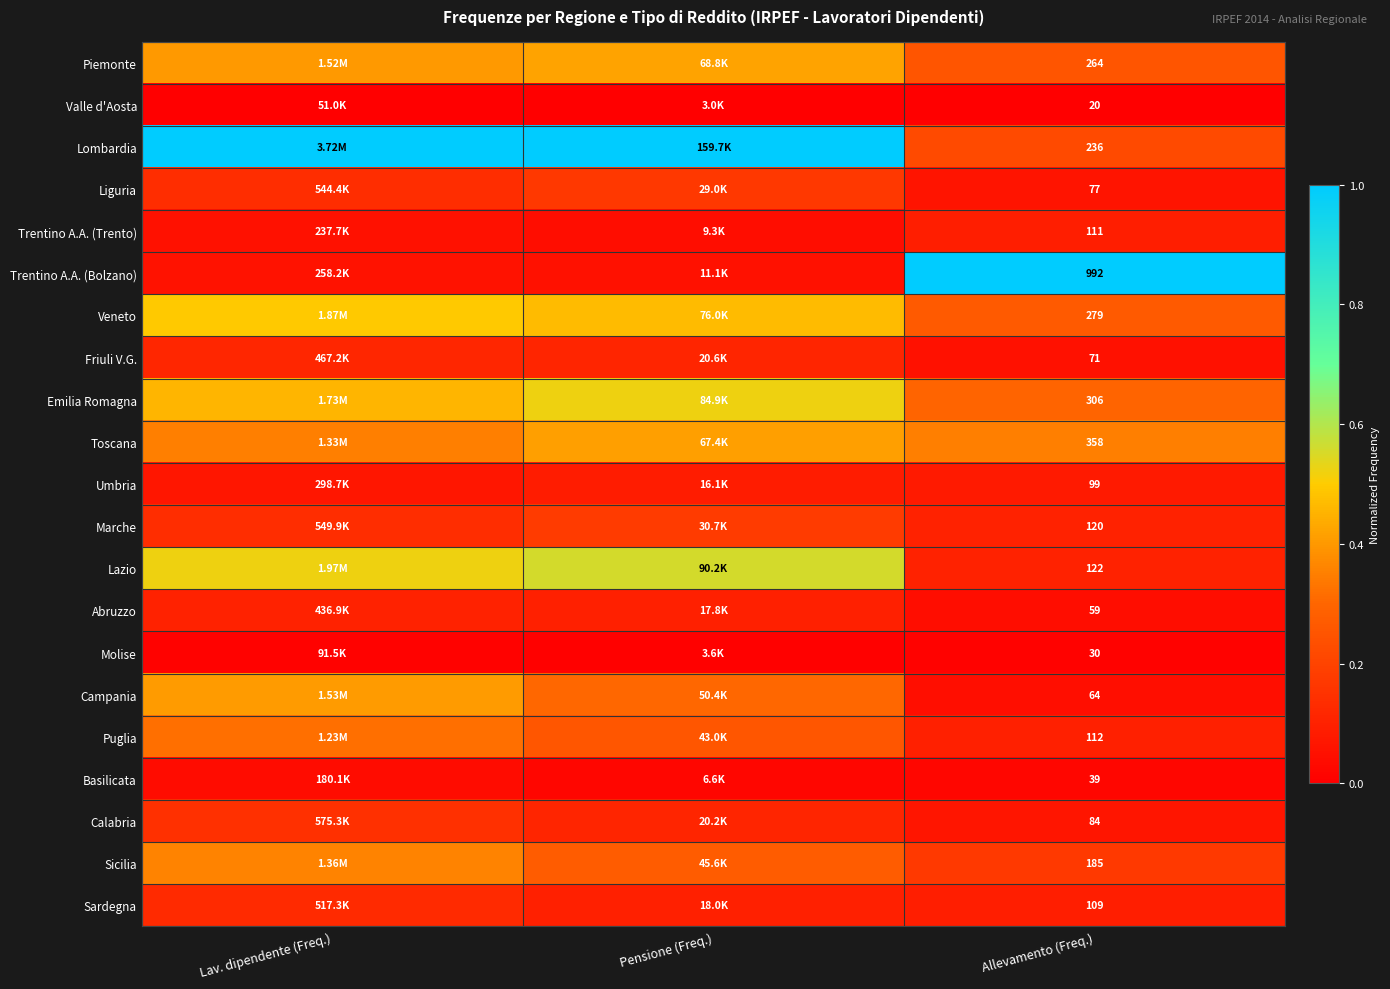

At Allevamento (Freq.), list the series in order from smallest to largest.

Valle d'Aosta, Molise, Basilicata, Abruzzo, Campania, Friuli V.G., Liguria, Calabria, Umbria, Sardegna, Trentino A.A. (Trento), Puglia, Marche, Lazio, Sicilia, Lombardia, Piemonte, Veneto, Emilia Romagna, Toscana, Trentino A.A. (Bolzano)